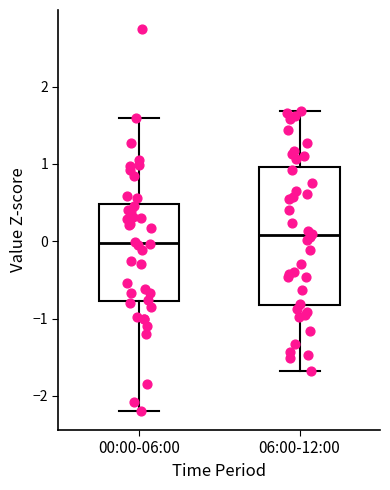

Reading left to right, read every box against the y-axis: the position of its median line, the range the box covers, and the ends of its whiskers. The values are not printed on the chart, so give them approximately, as read against the axis.

00:00-06:00: median 0.0, box -0.8 to 0.5, whiskers -2.2 to 1.6
06:00-12:00: median 0.1, box -0.8 to 1.0, whiskers -1.7 to 1.7